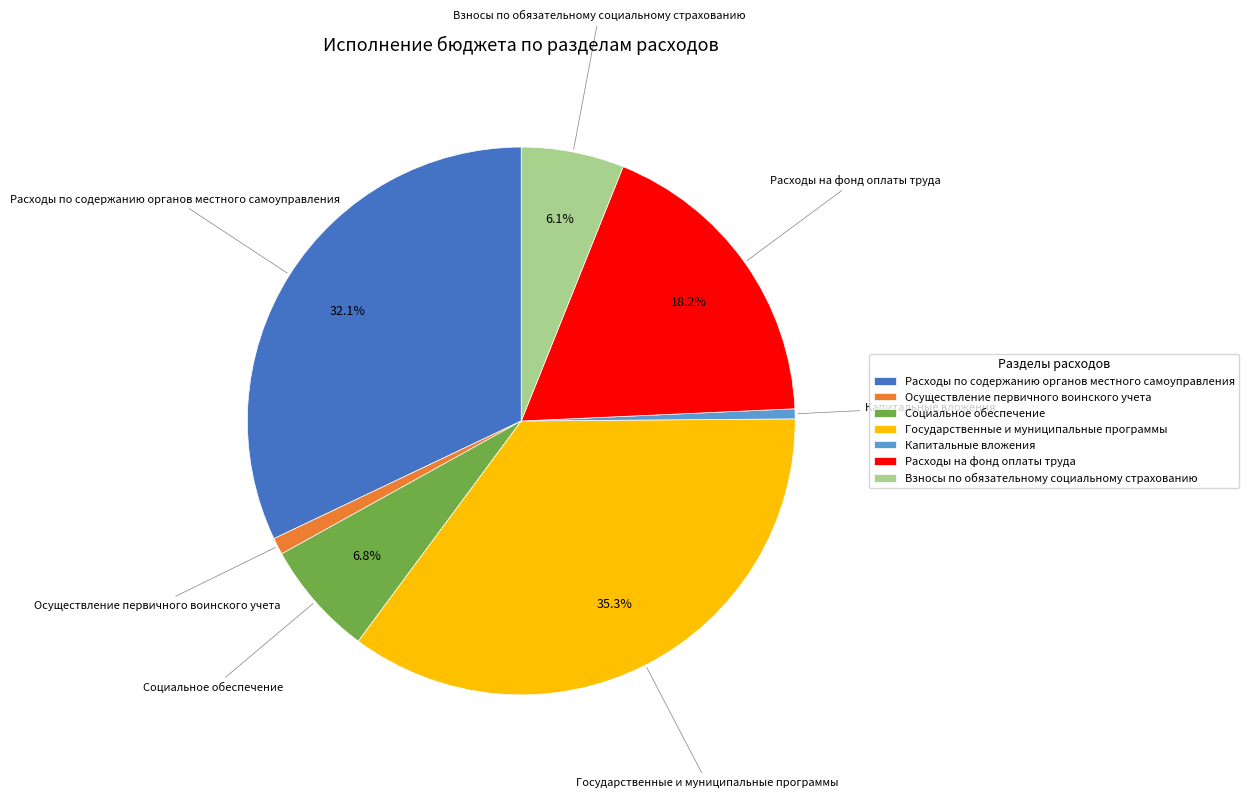

What percentage is NOT represented by Государственные и муниципальные программы?

64.7%